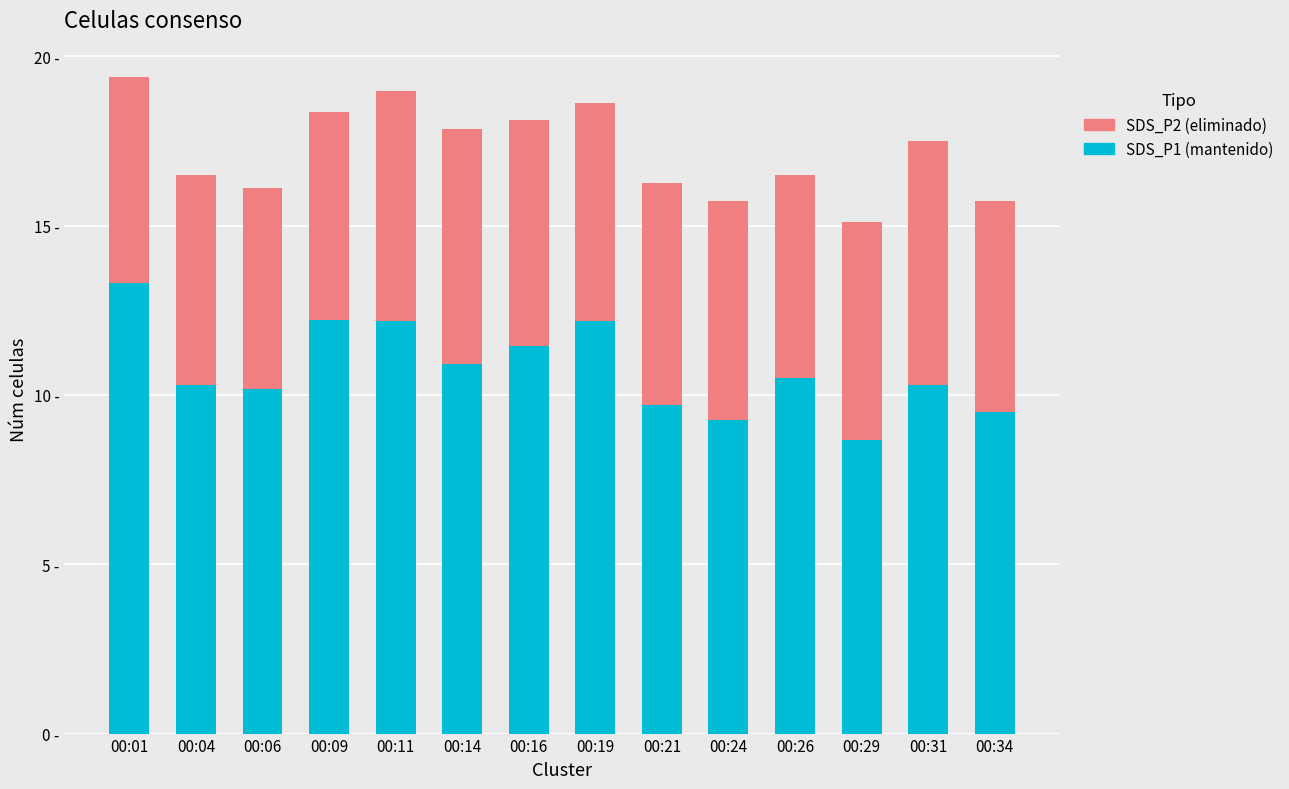

Does the chart contain any negative values?

No